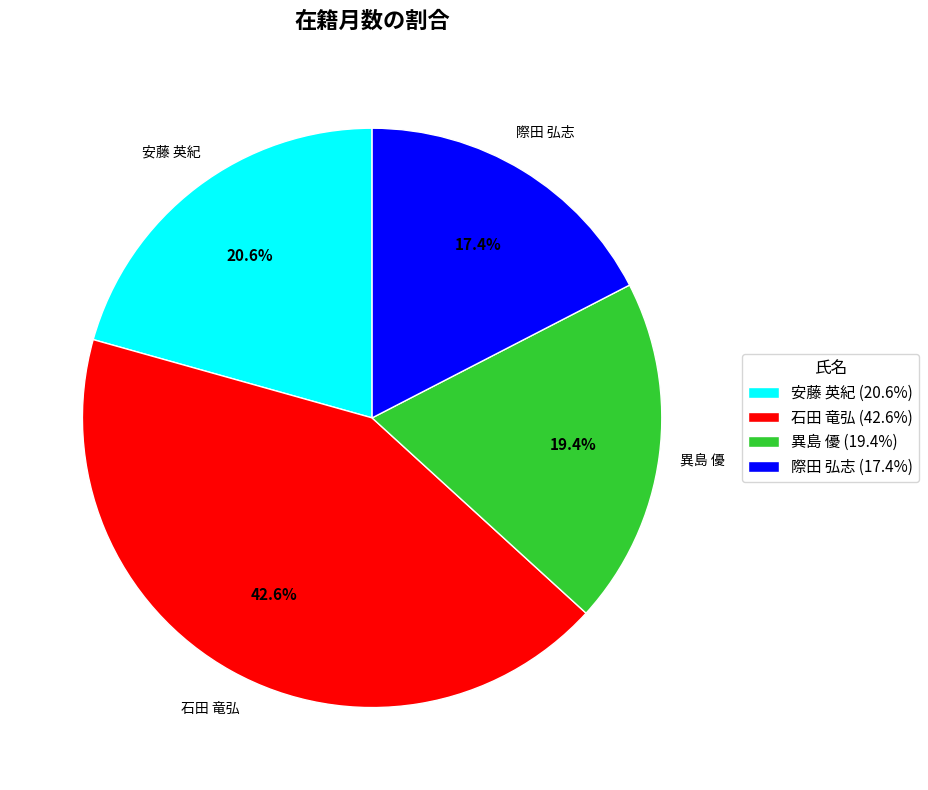

How many slices are in this pie chart?

4